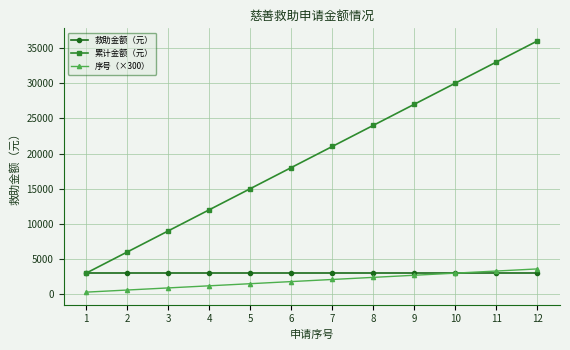

True or false: 序号（×300） and 累计金额（元） intersect in this chart.

False